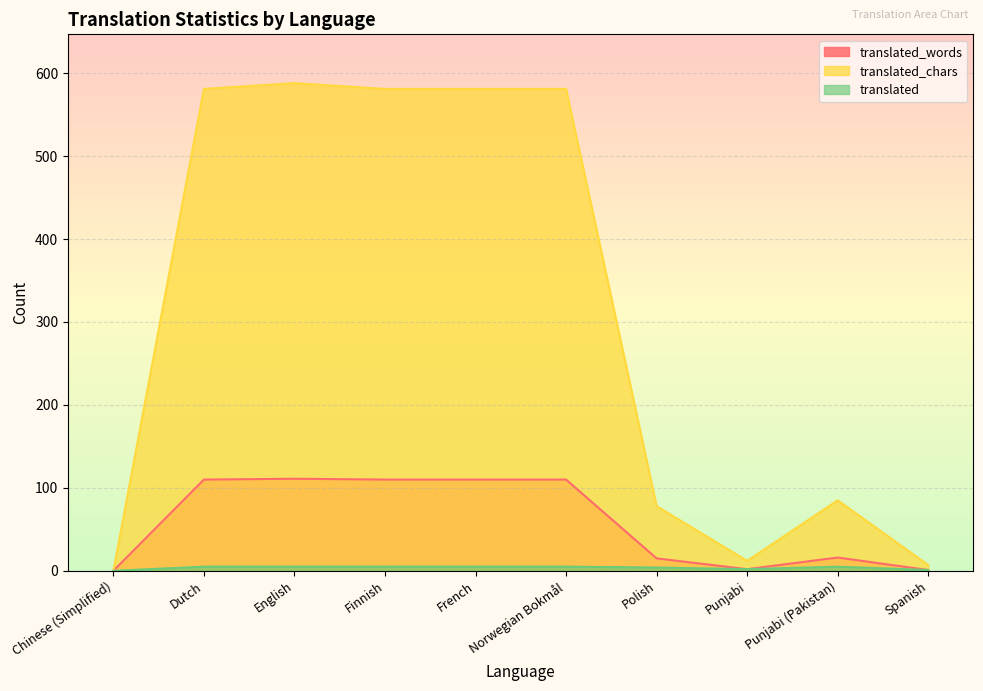

At which category is the sum across all series the highest?

English